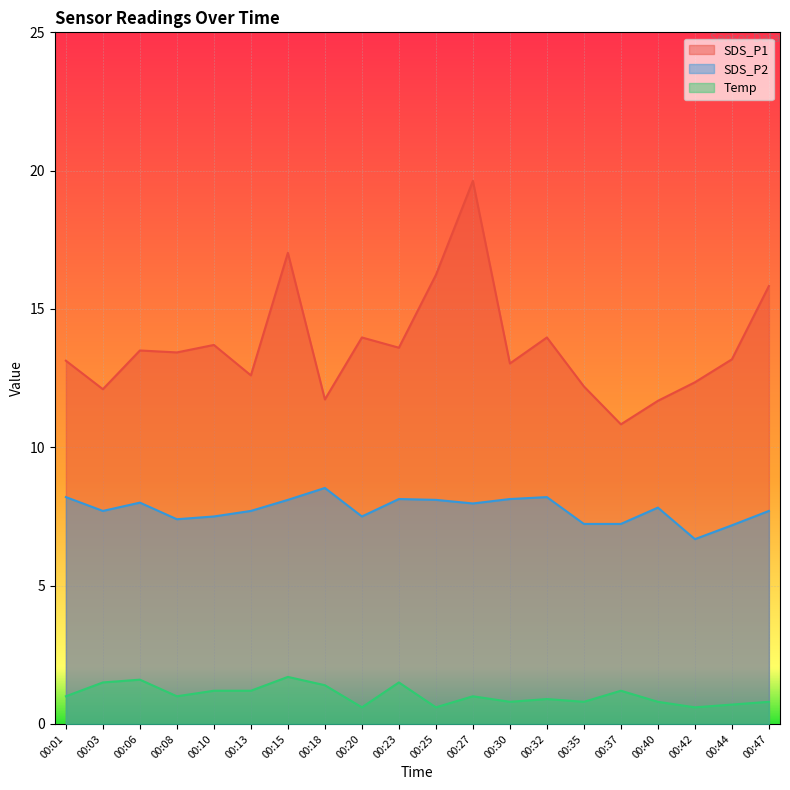

How many data points in Temp are less than 1?

9